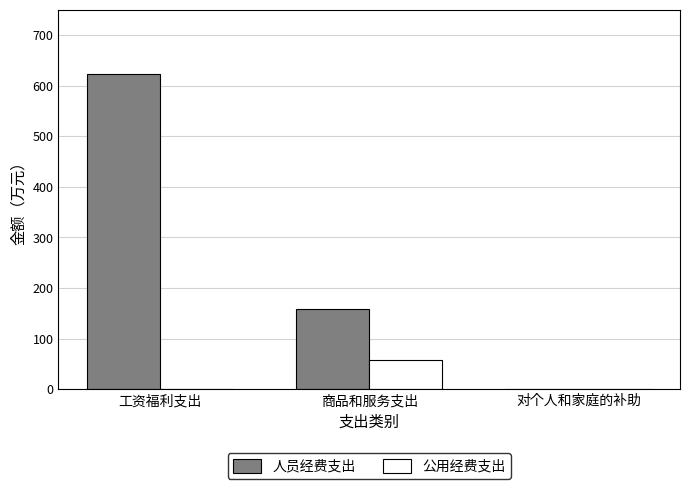

What is the maximum value shown in the chart?

623.8